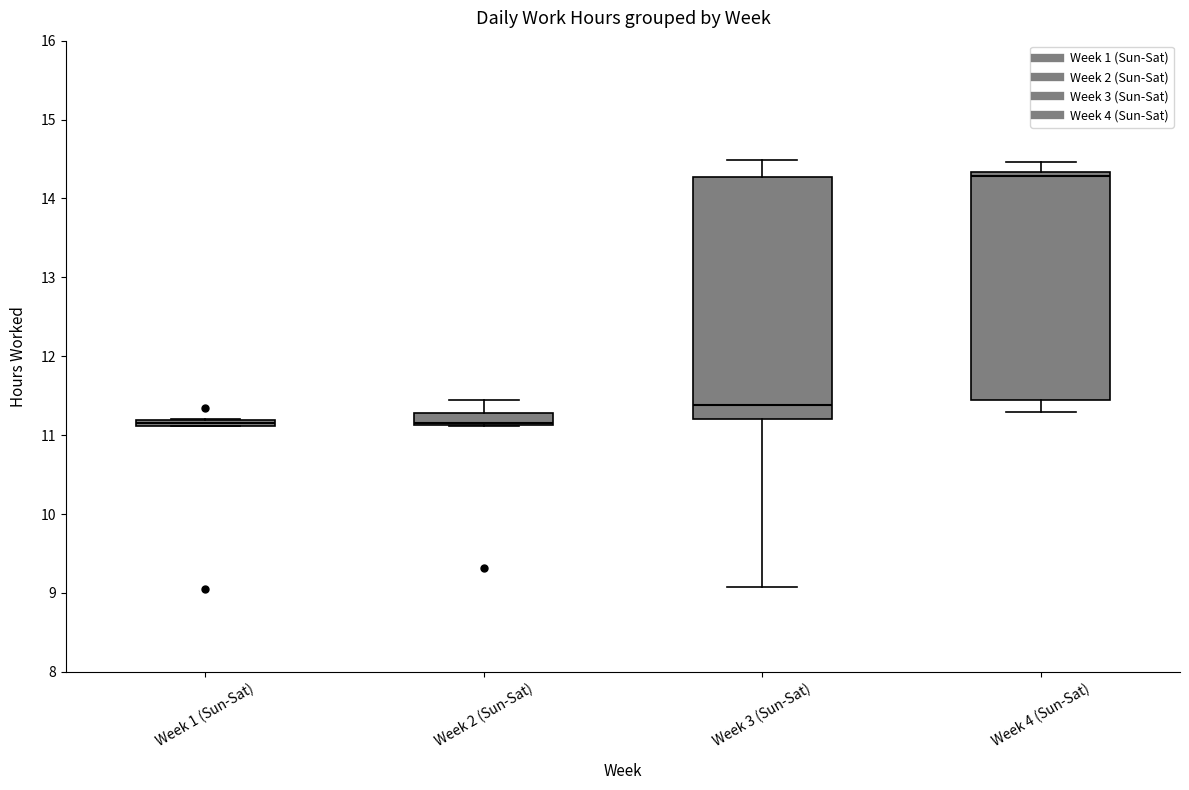

Where is the upper edge of the box for Week 2 (Sun-Sat) on the y-axis? The values are not printed on the chart, so give them approximately, as read against the axis.

11.3